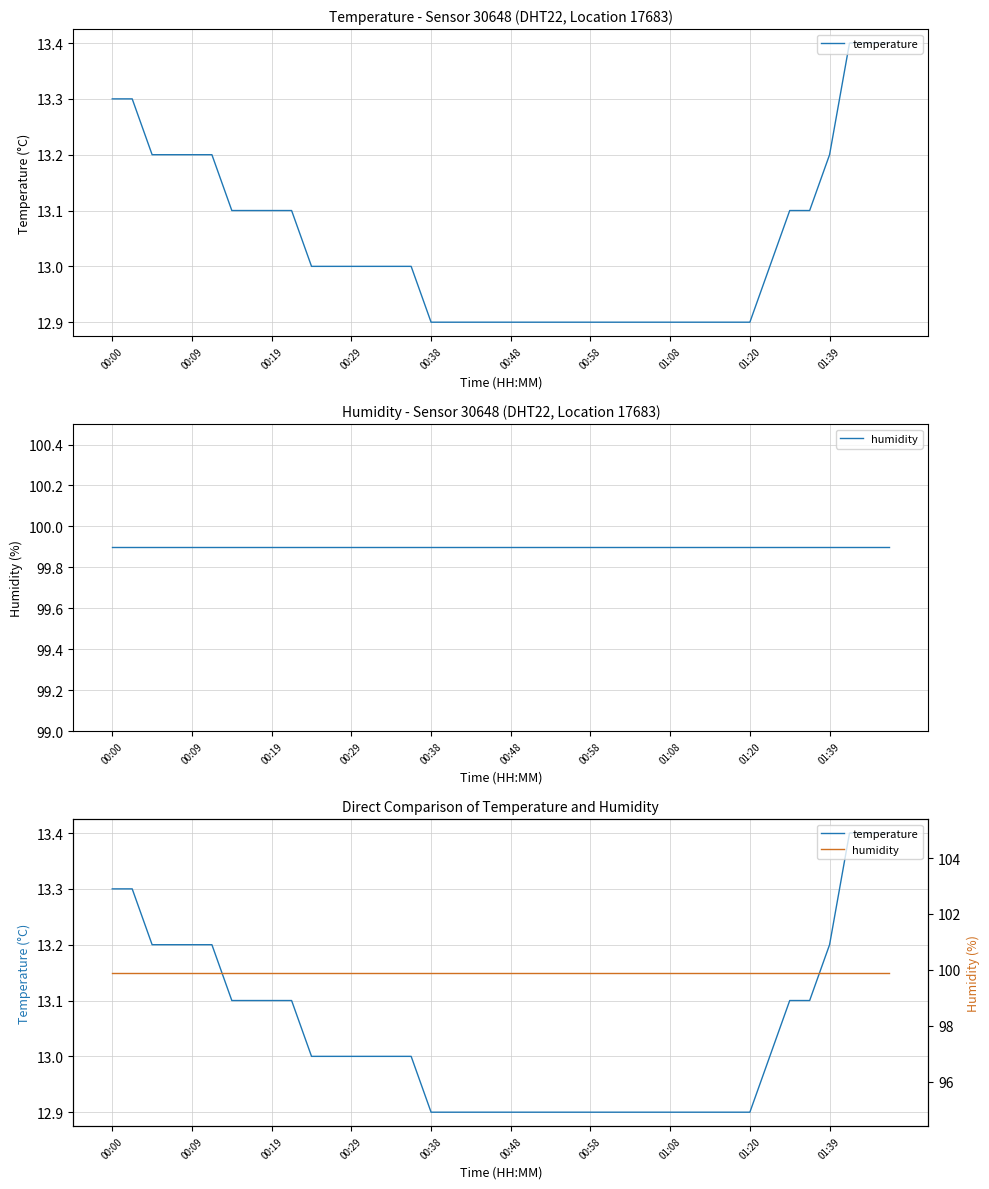

List the series in order of their overall mean, lowest first.

temperature, humidity